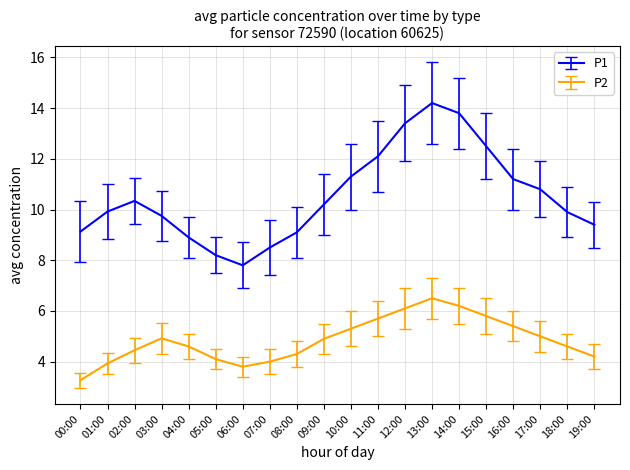

What is the difference between the P1 values at 15:00 and 11:00?

0.4